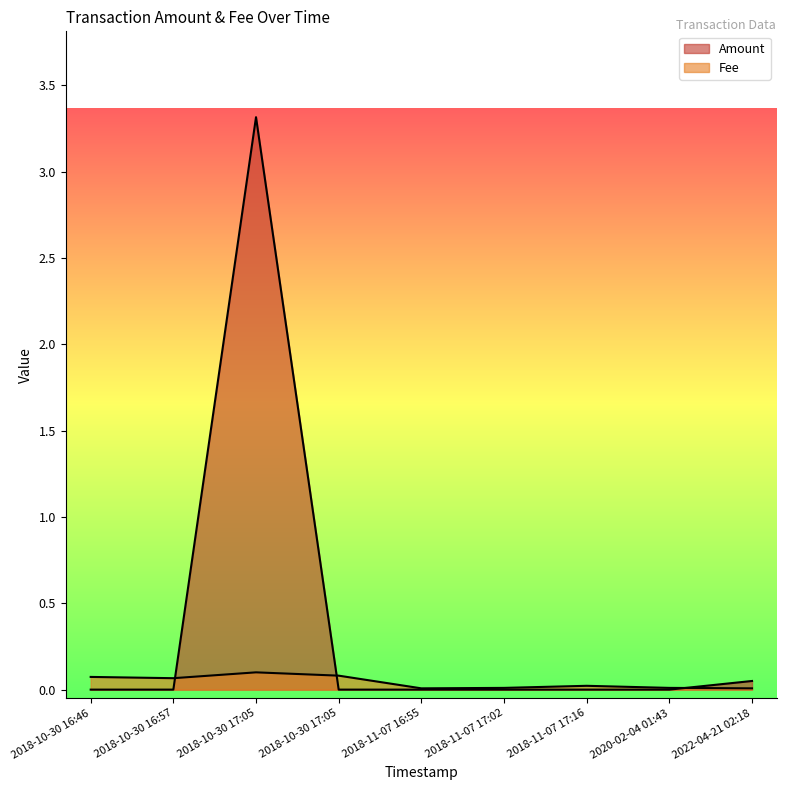

How many values in Amount are above zero?

3